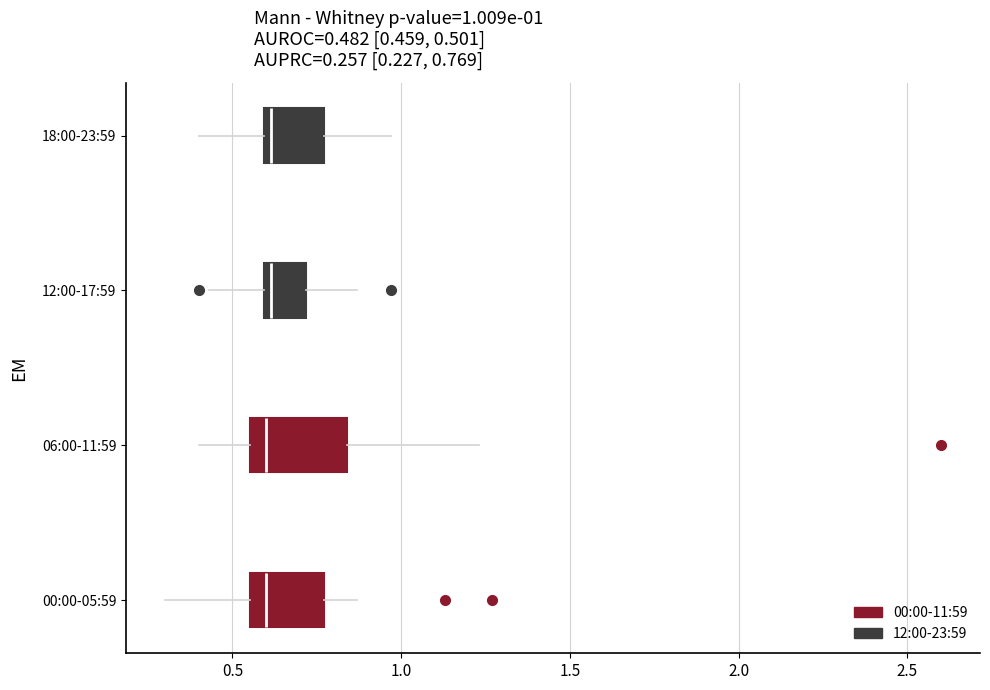

Comparing the boxes themselves (not the whiskers), which one is the widest?

06:00-11:59